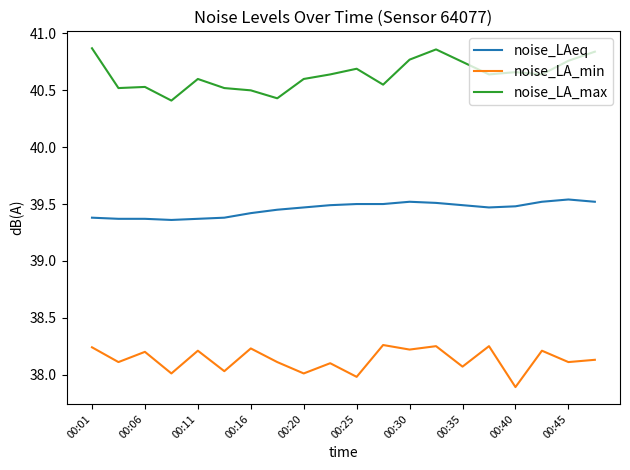

How many lines are shown in the chart?

3